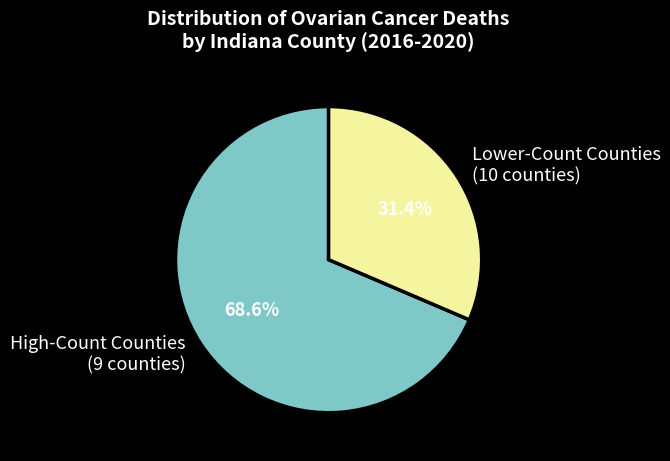

Does any single category account for the majority?

Yes